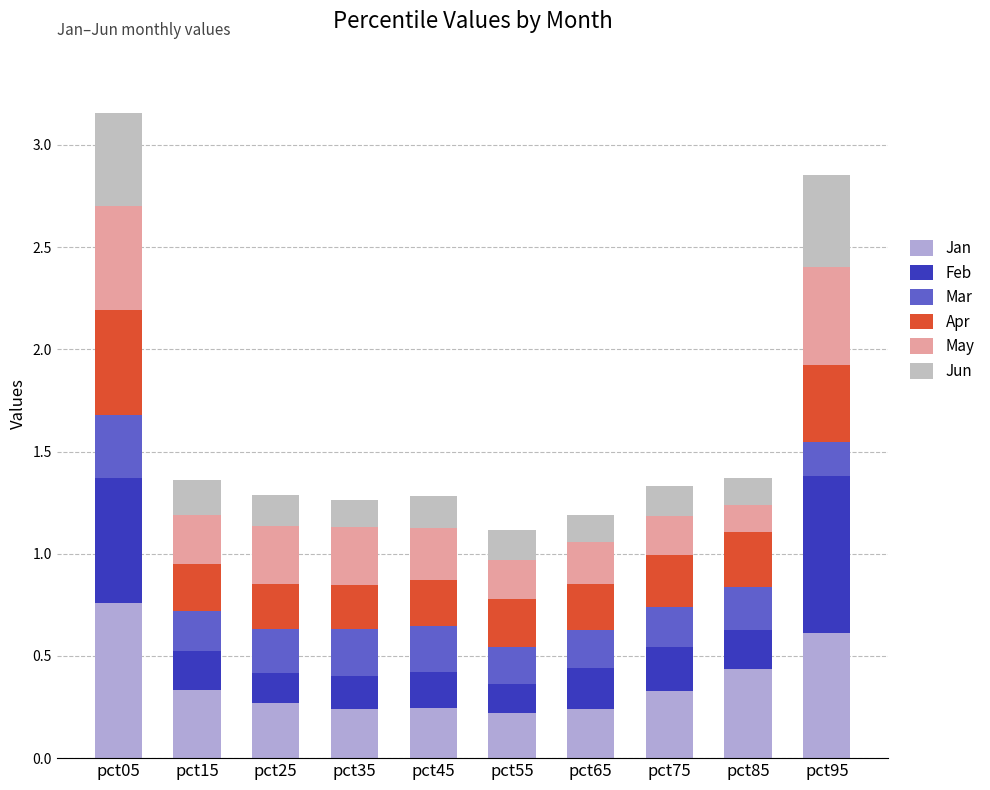

Does the chart contain stacked bars?

Yes